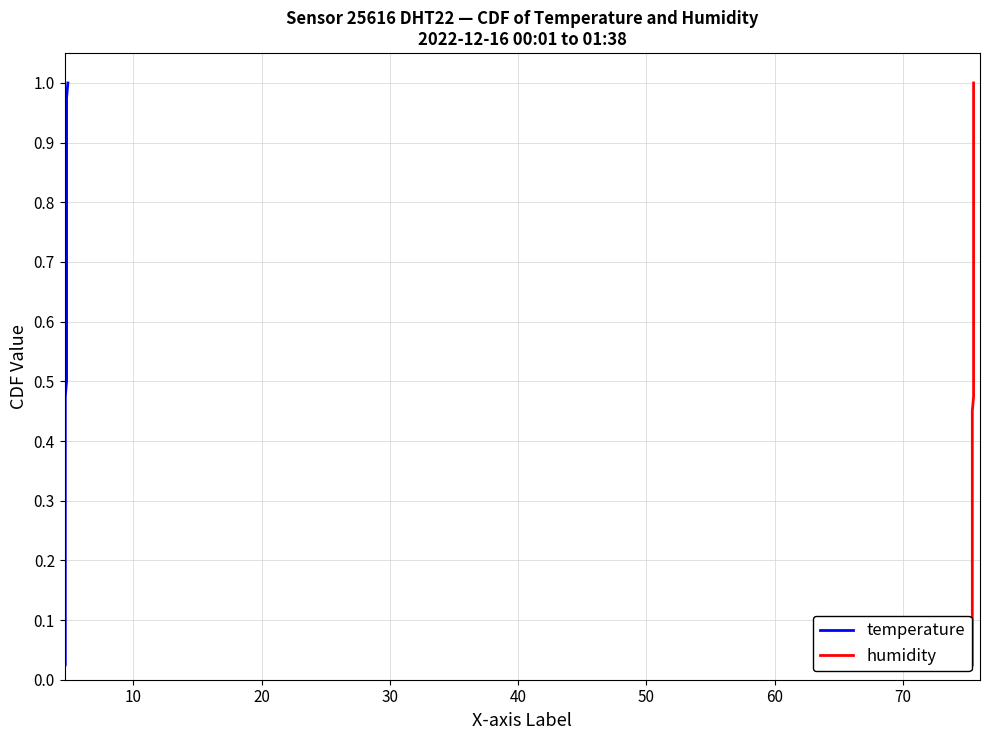

What is the value of the humidity point at the 4th from the left?

0.1